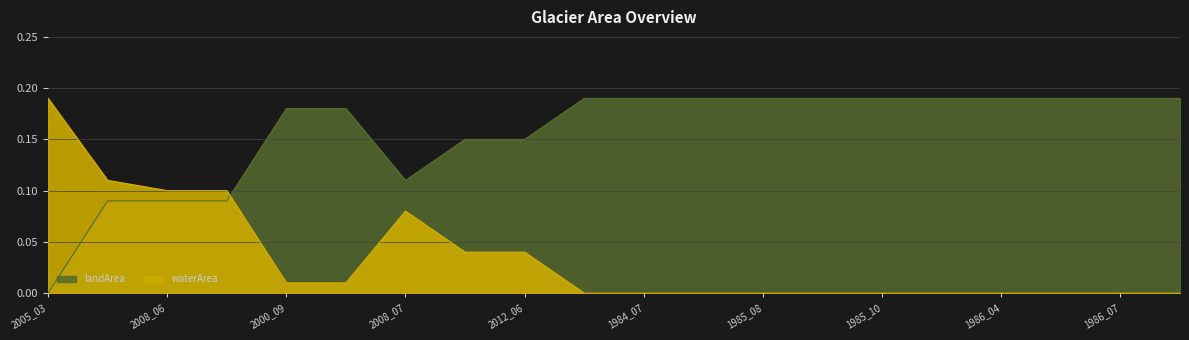

Reading right to left, extract all data points from this chart.

waterArea: 0.0	0.0	0.0	0.0	0.0	0.0	0.0	0.0	0.0	0.0	0.0	0.0	0.0	0.1	0.0	0.0	0.1	0.1	0.1	0.2
landArea: 0.2	0.2	0.2	0.2	0.2	0.2	0.2	0.2	0.2	0.2	0.2	0.1	0.1	0.1	0.2	0.2	0.1	0.1	0.1	0.0